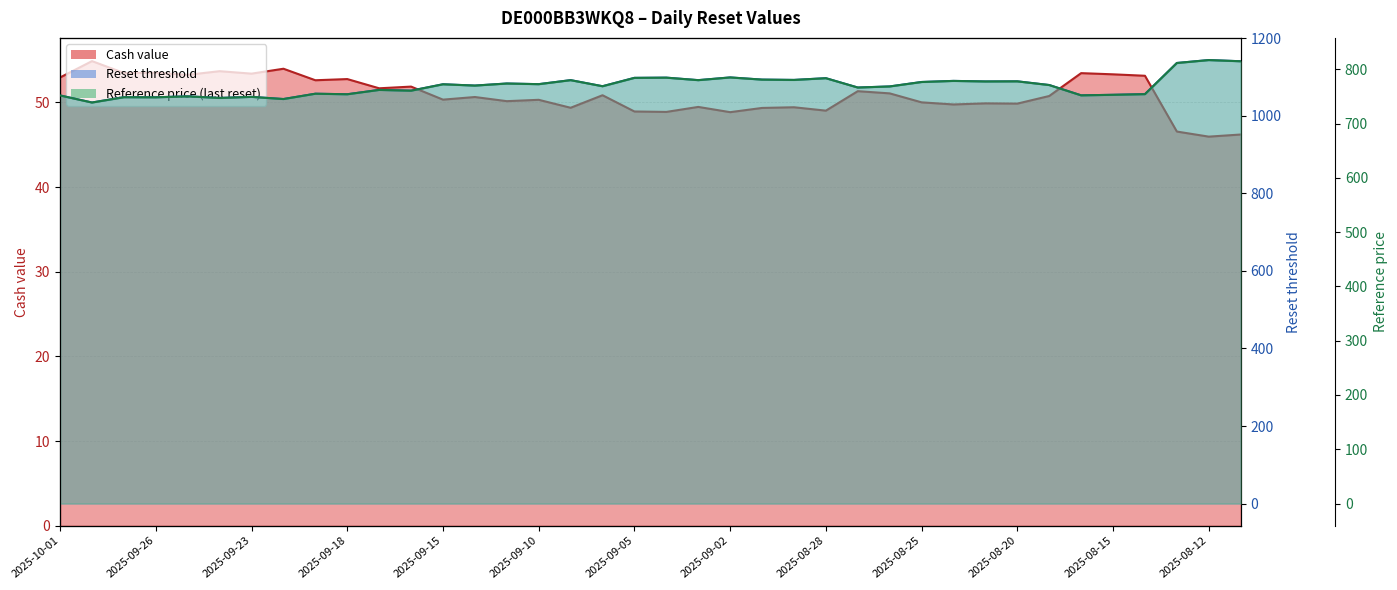

What position from the right is 2025-09-29?

36